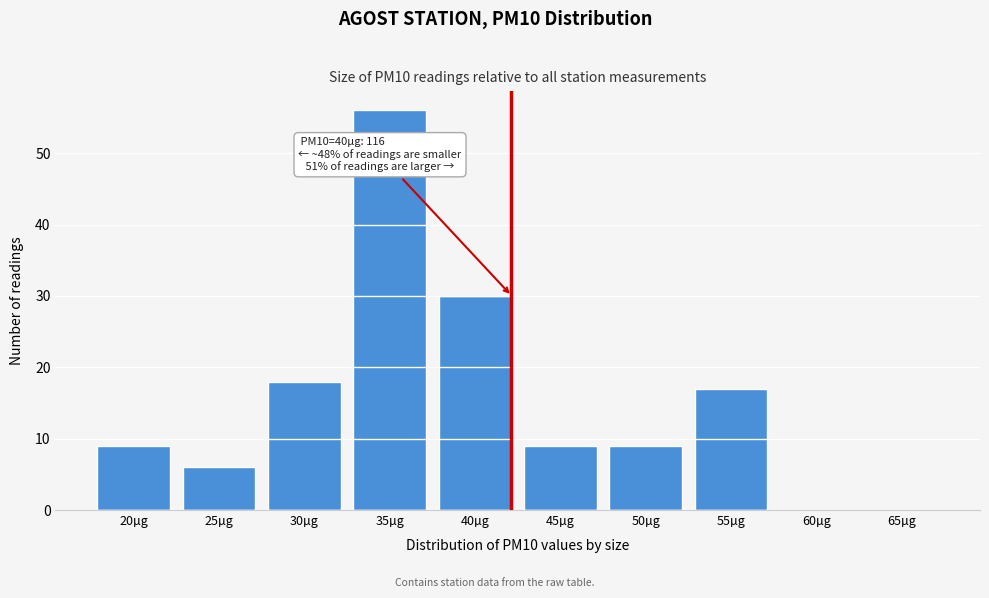

Reading right to left, list all the values displayed in this chart.

65µg=0	60µg=0	55µg=17	50µg=9	45µg=9	40µg=30	35µg=56	30µg=18	25µg=6	20µg=9